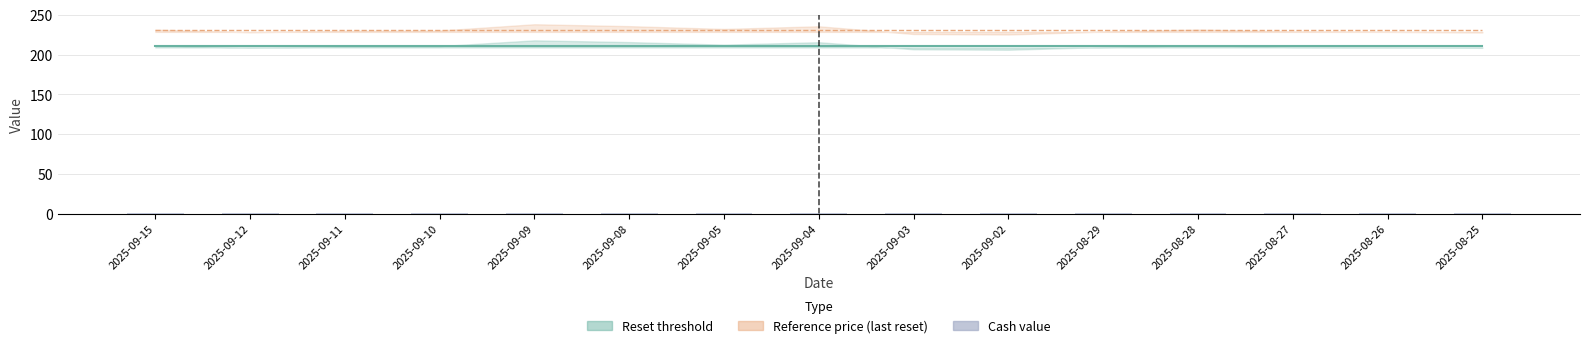

The chart shows a value of 0.9 at 2025-08-29. True or false?

True